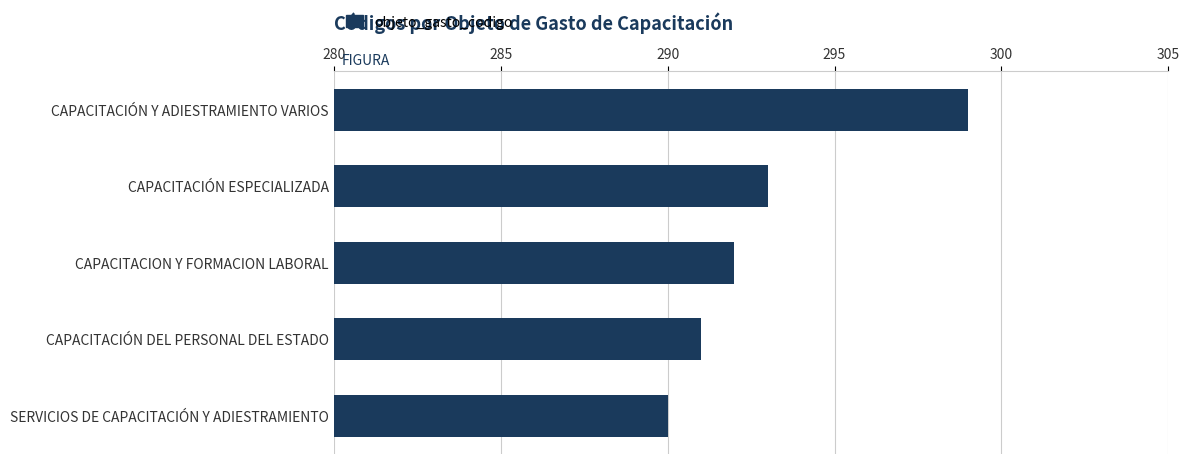

Read the value at CAPACITACIÓN DEL PERSONAL DEL ESTADO.

291